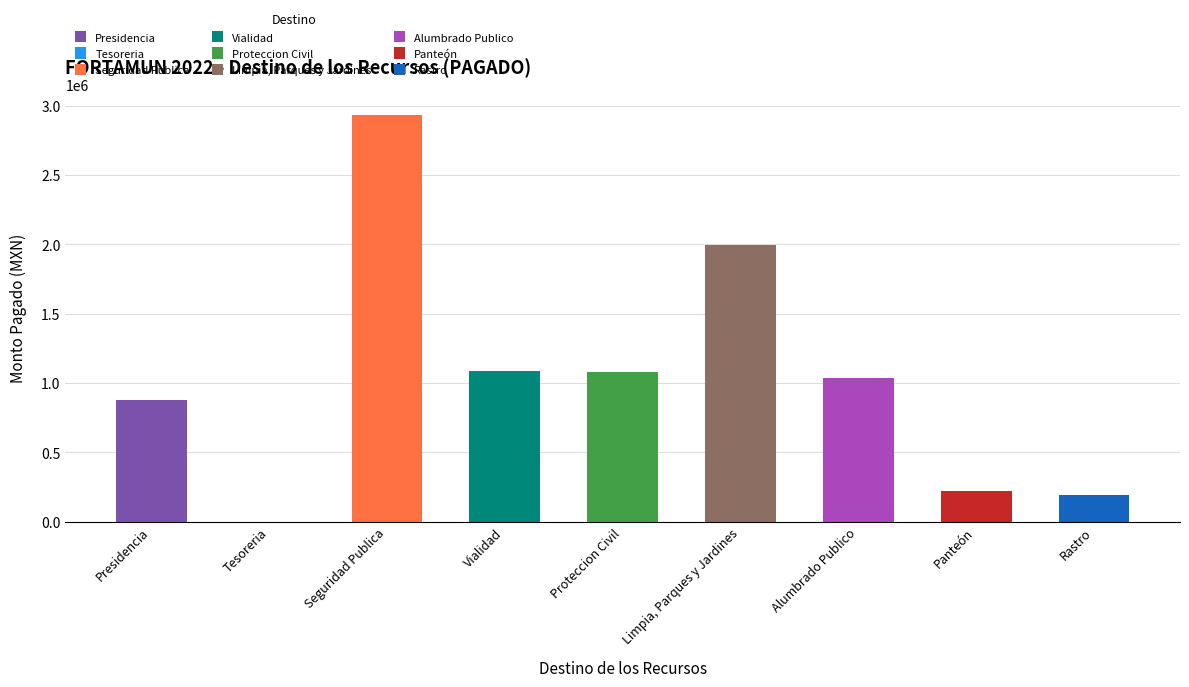

Rank the categories by value from highest to lowest.

Seguridad Publica, Limpia, Parques y Jardines, Vialidad, Proteccion Civil, Alumbrado Publico, Presidencia, Panteón, Rastro, Tesoreria